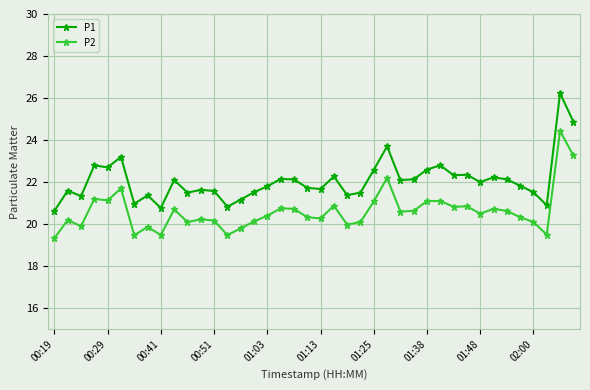

What is the value of the P1 point at the 32nd from the left?

22.4